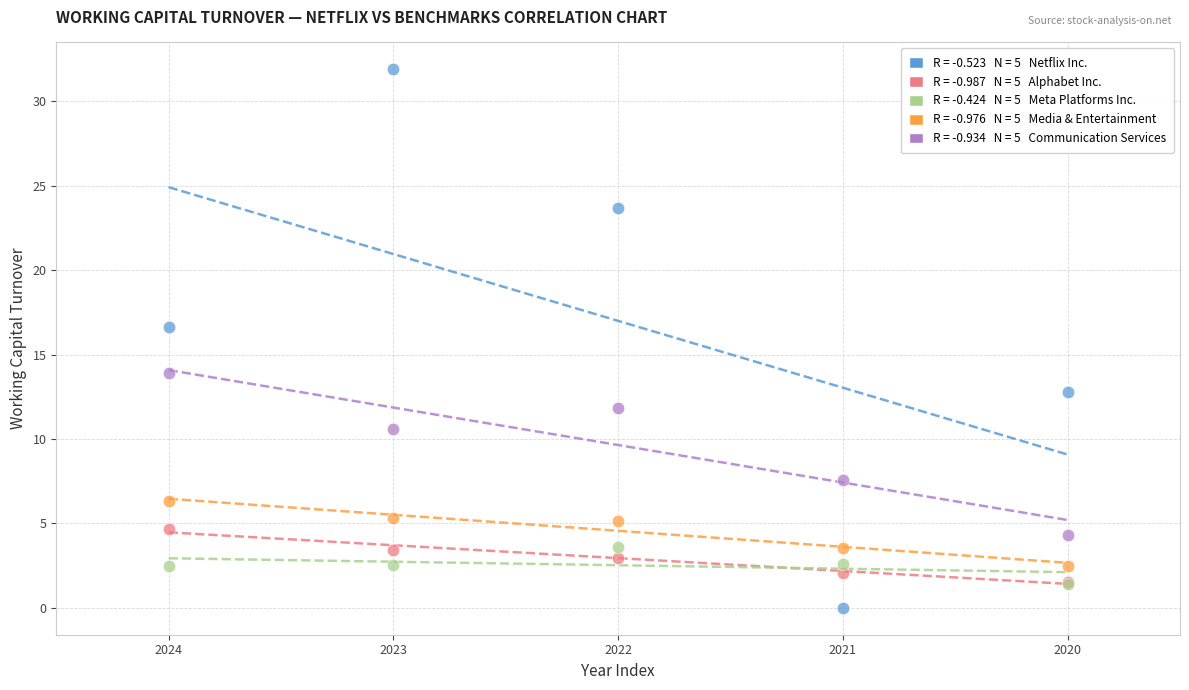

Across all series, what Y value is closest to 15?

13.9